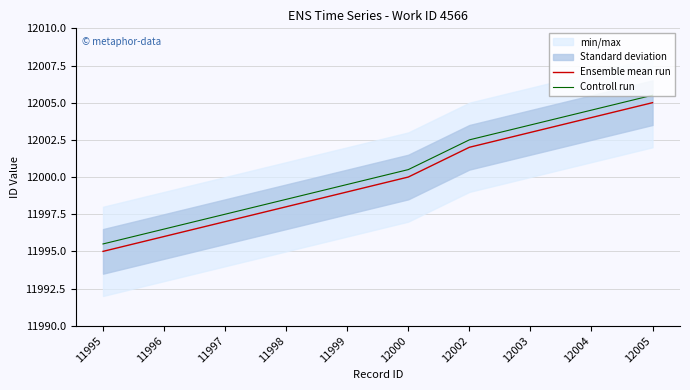

Does the chart display data point markers on the line(s)?

No